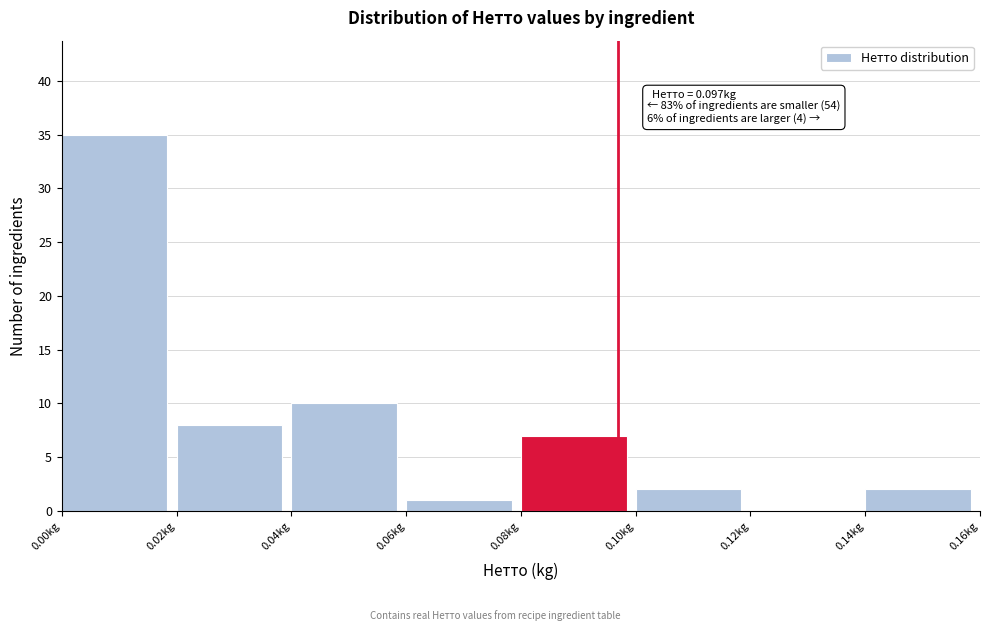

Which range on the x-axis has the tallest bar?

0.00 to 0.02